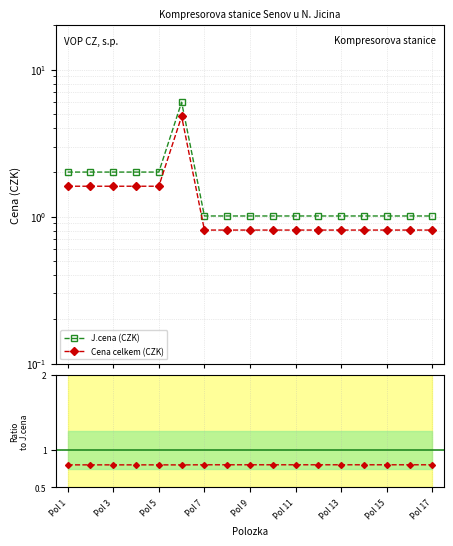

Rank the series by their average value, from highest to lowest.

J.cena (CZK), Cena celkem (CZK), Ratio